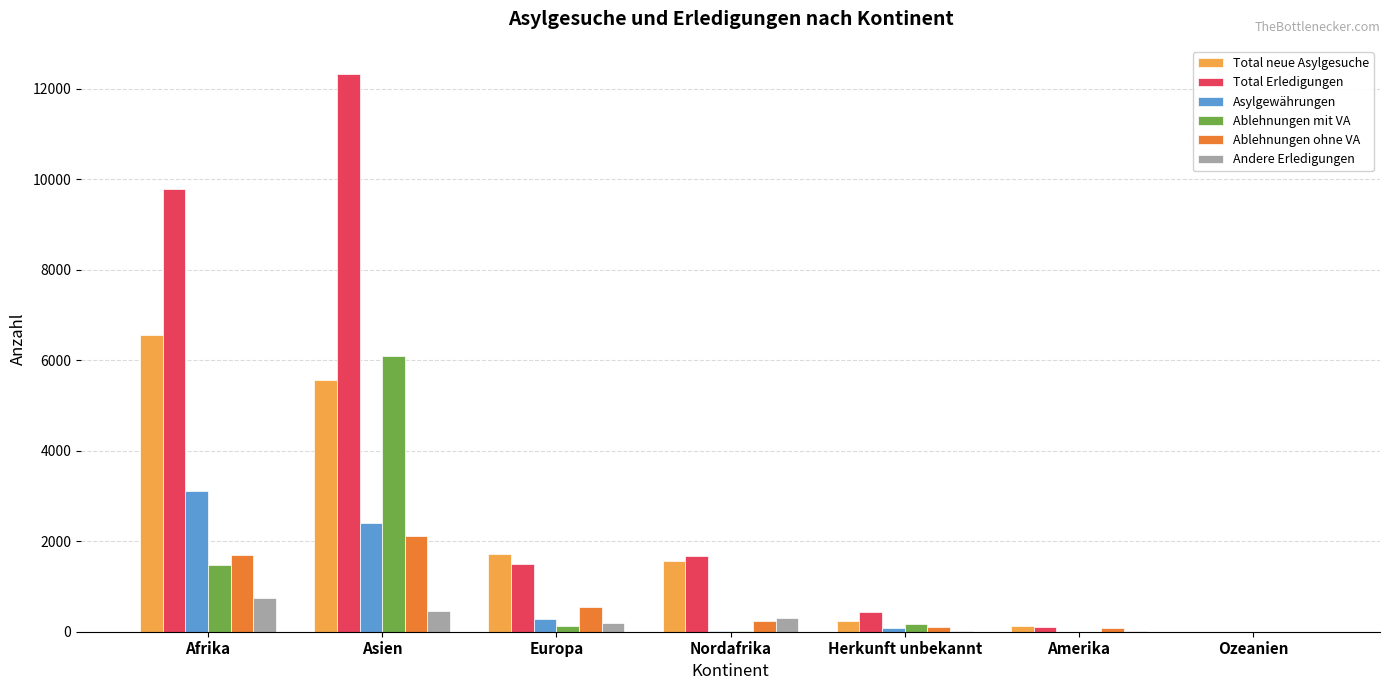

Between Europa and Amerika, which series saw the biggest shift?

Total neue Asylgesuche